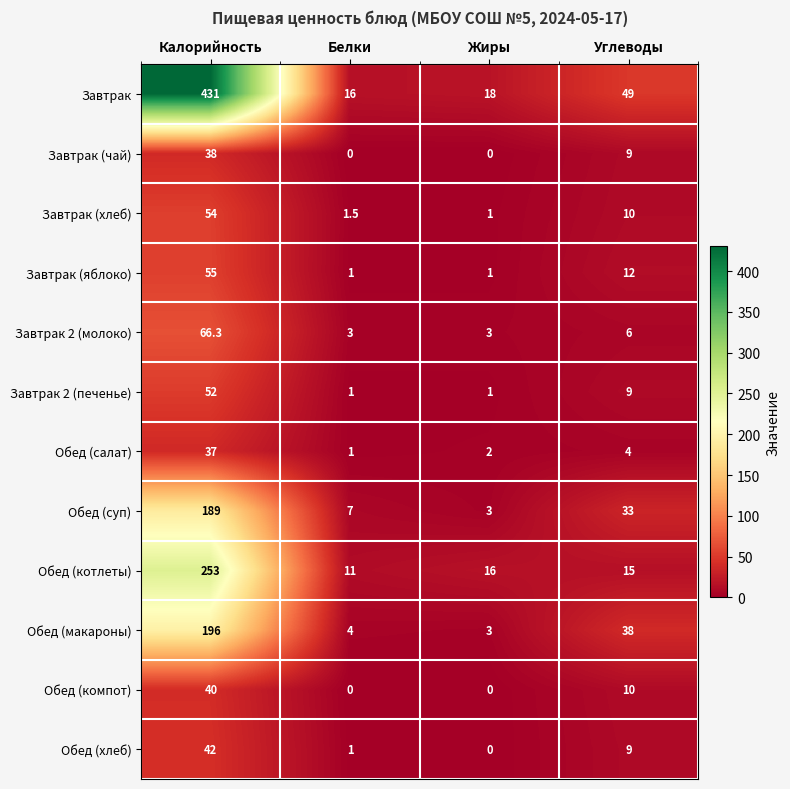

What is the difference between the second highest and second lowest values in the Завтрак (чай) series?

9.0